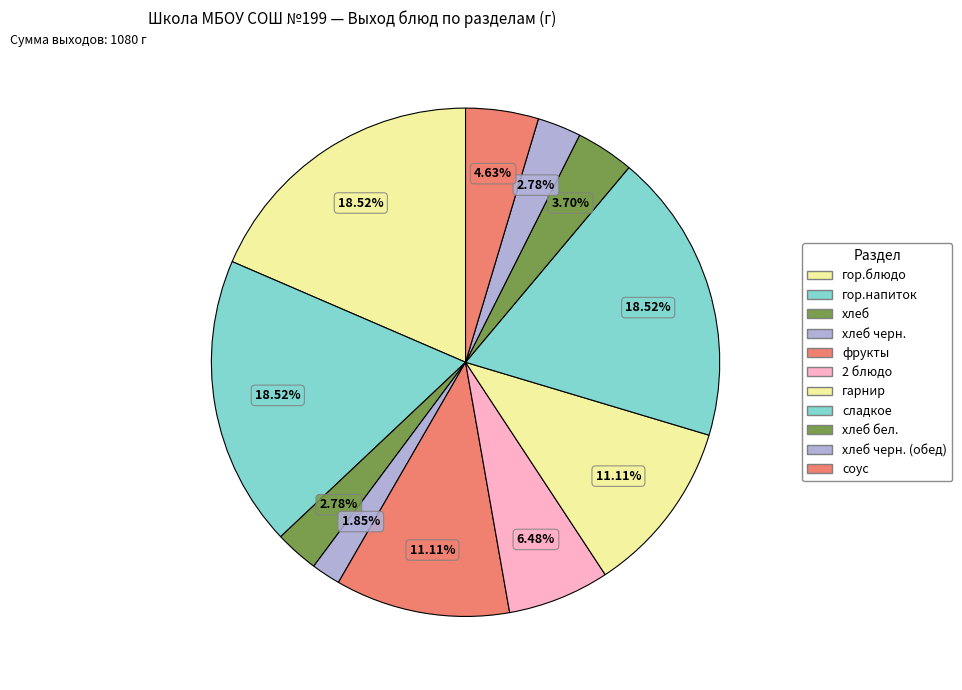

To the nearest percent, what portion does хлеб represent?

3%